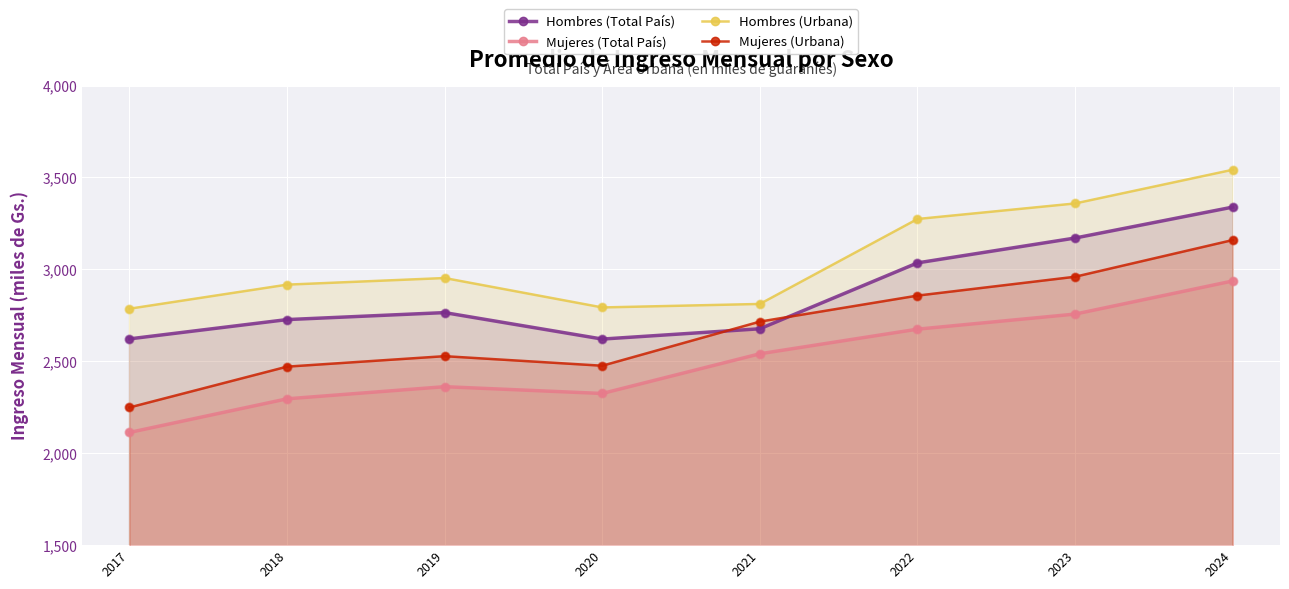

What are all the series names shown in the legend?

Hombres (Total País), Mujeres (Total País), Hombres (Urbana), Mujeres (Urbana)